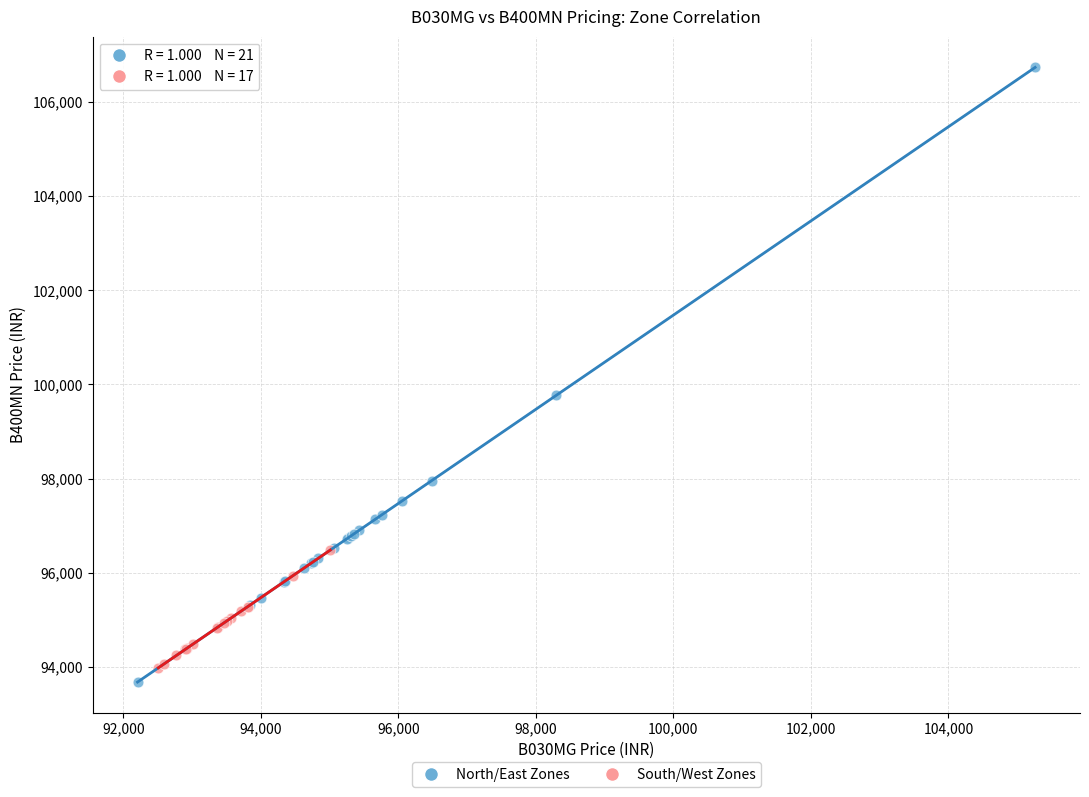

Which series reaches the minimum Y coordinate?

North/East Zones